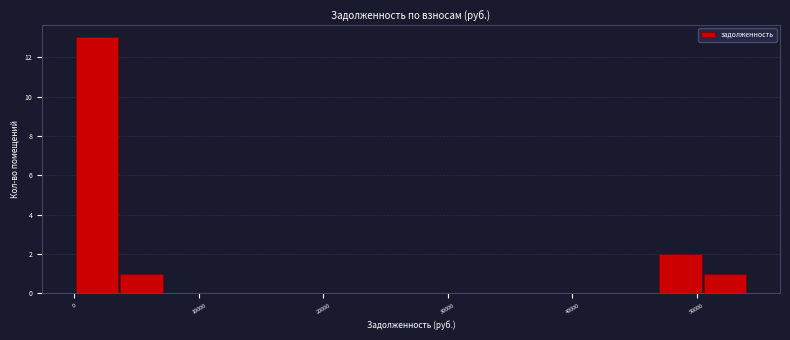

Read against the x-axis, roughly where is the centre of the tallest bar?

2000